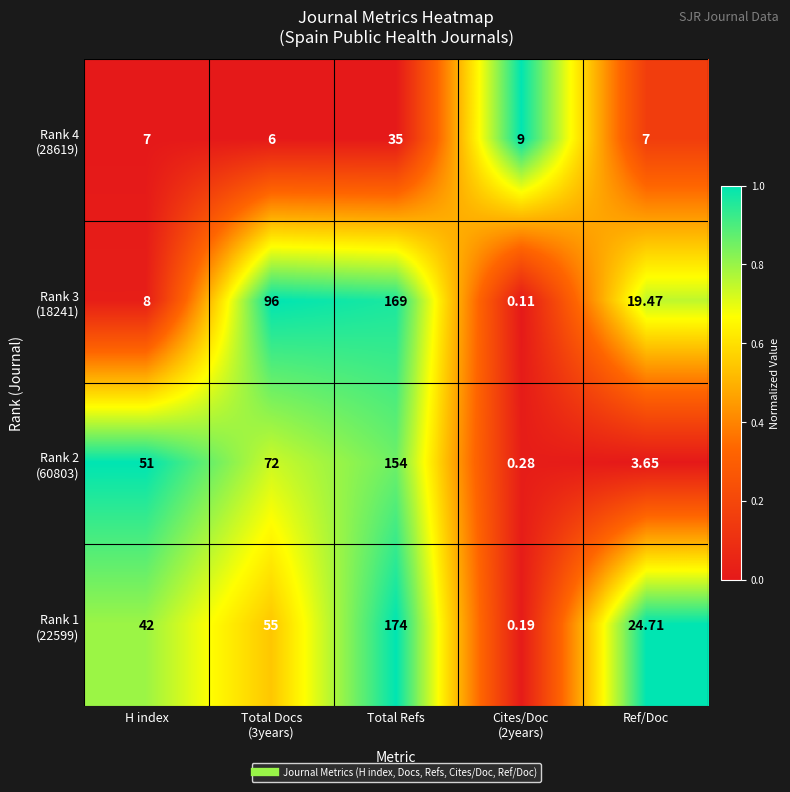

What is the total value across all series at Total Refs?

532.0